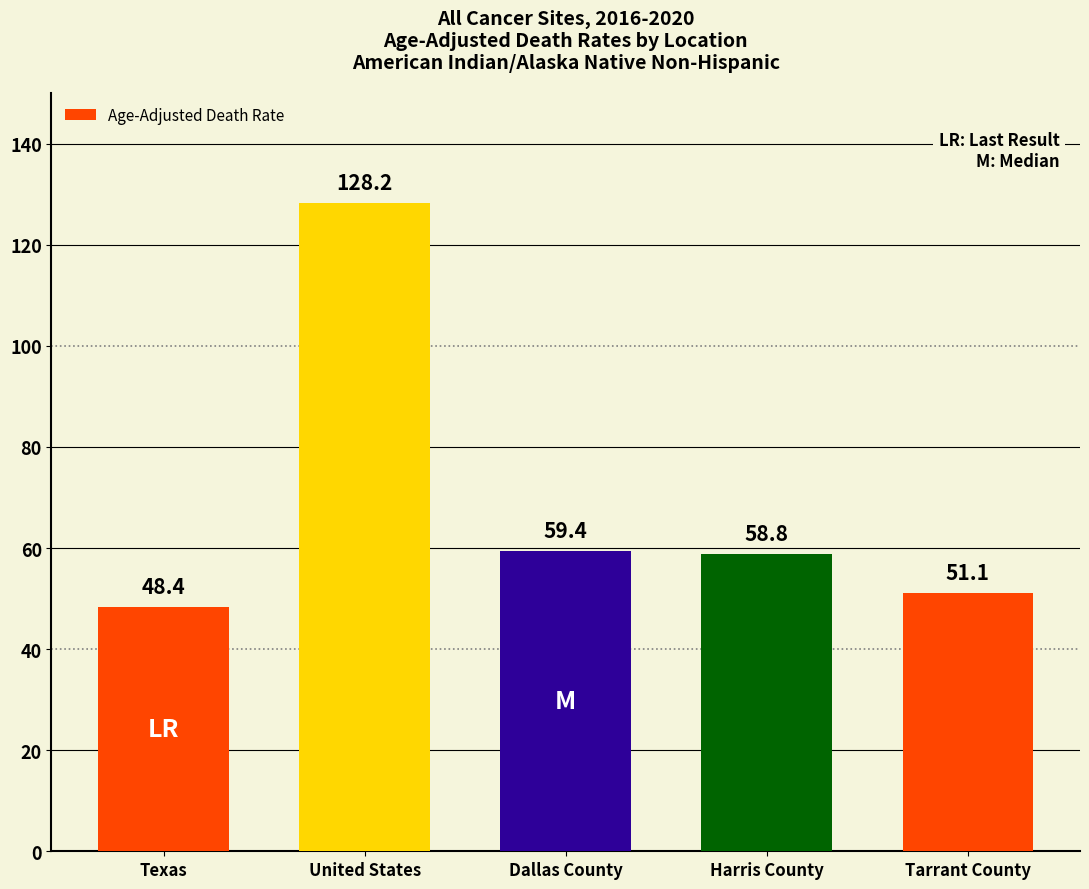

What is the difference between the maximum and minimum values?

79.8